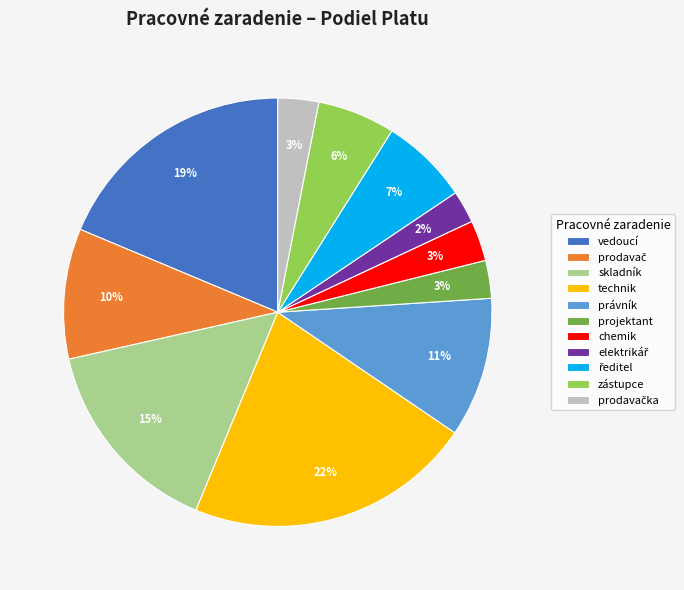

What percentage is the zástupce slice, to the nearest percent?

6%